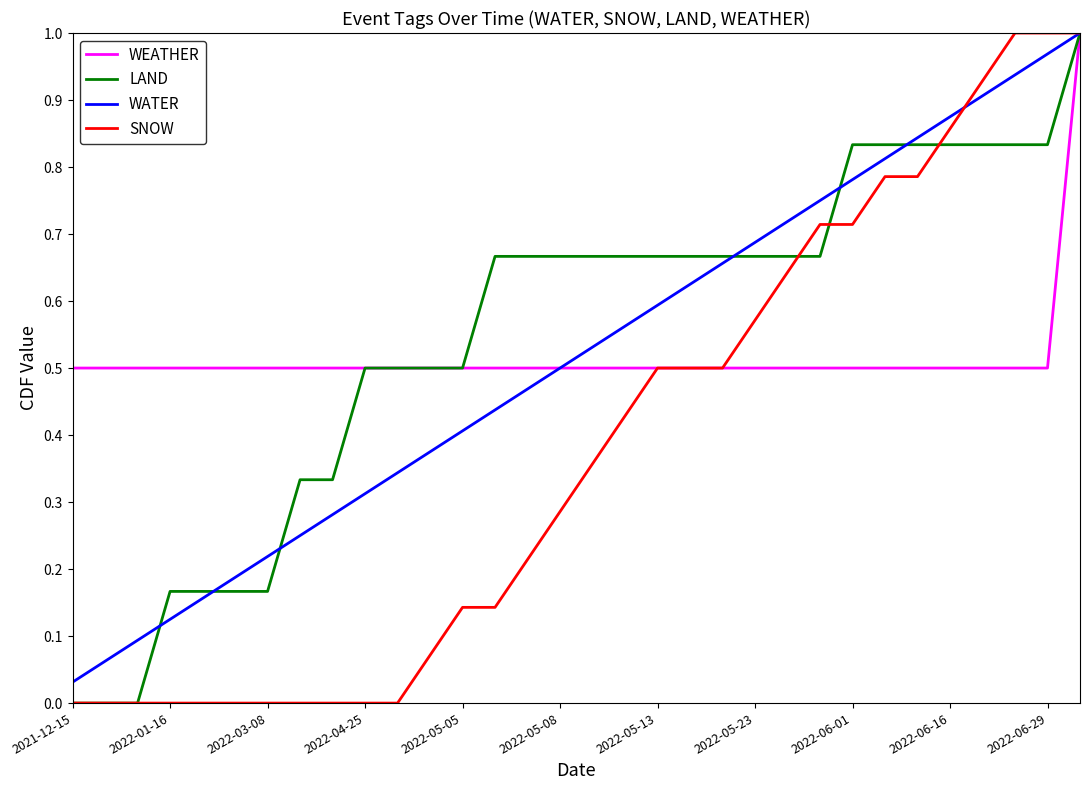

How many lines are shown in the chart?

4